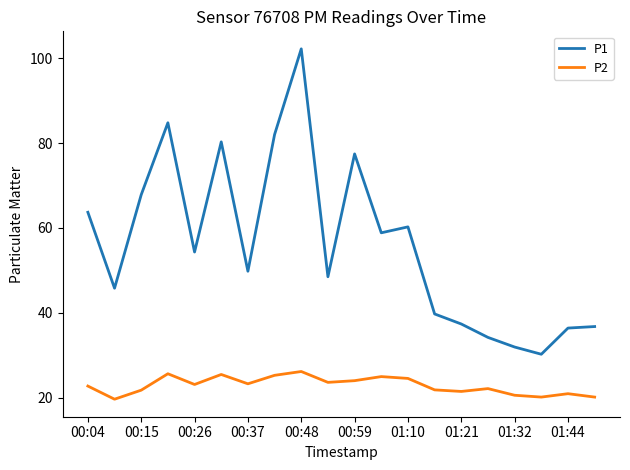

Which series has the largest total across all categories?

P1